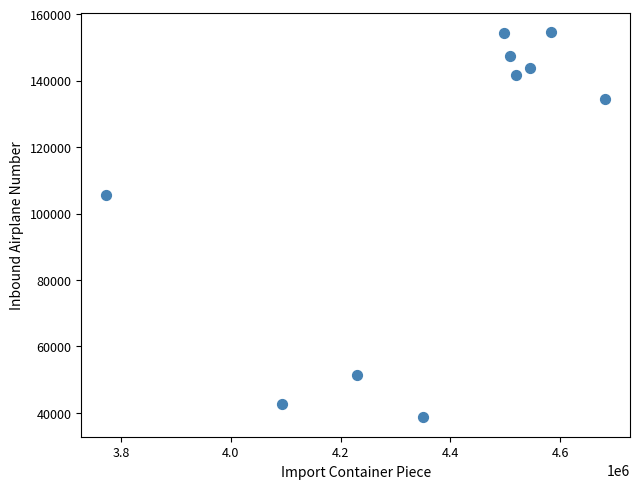

What is the average Y value?

111428